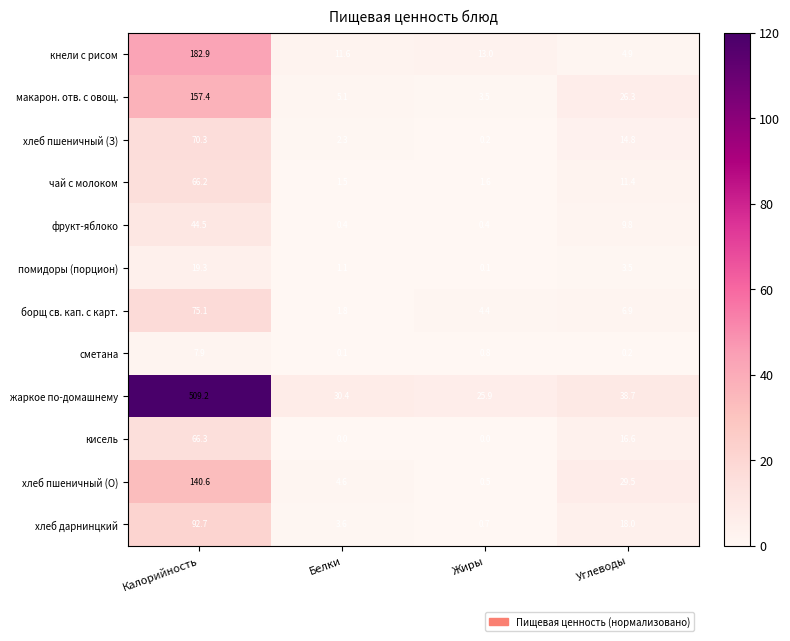

What is the difference between the highest and lowest values at Углеводы?

38.5